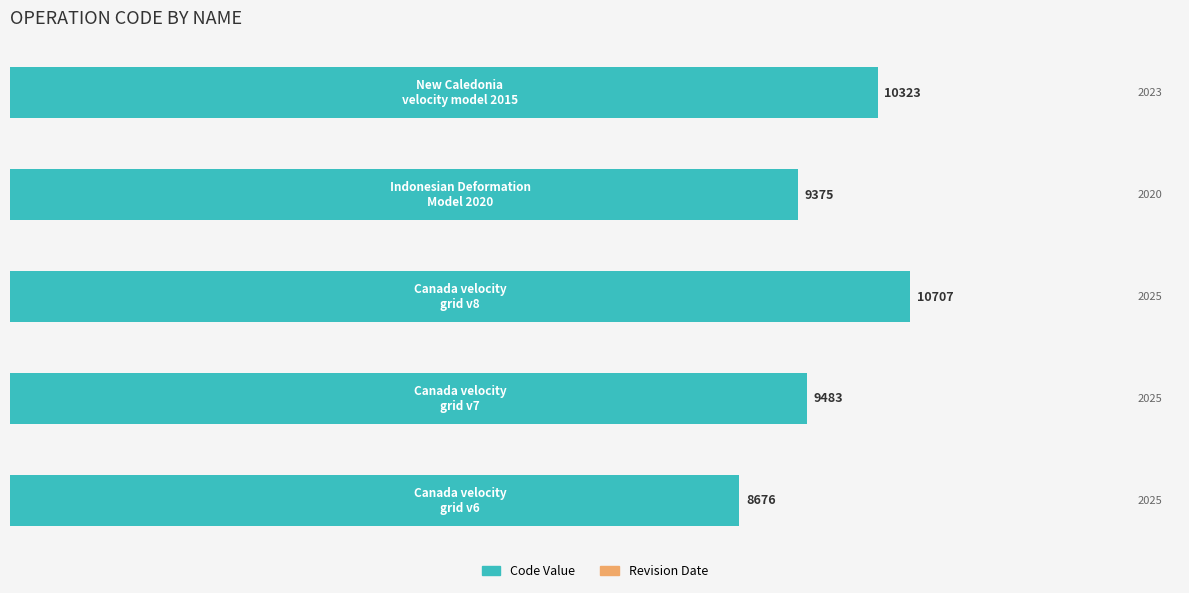

How many series are shown in this chart?

1